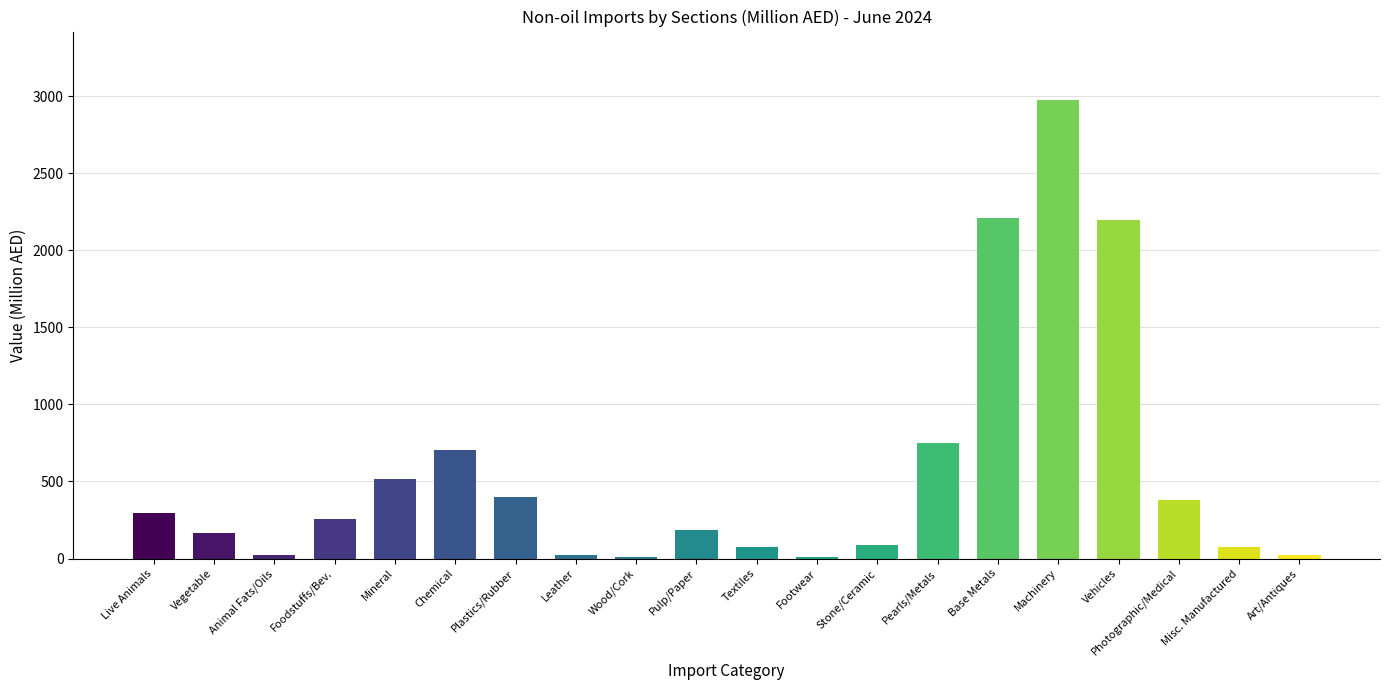

Which category has the highest value across all series?

Machinery